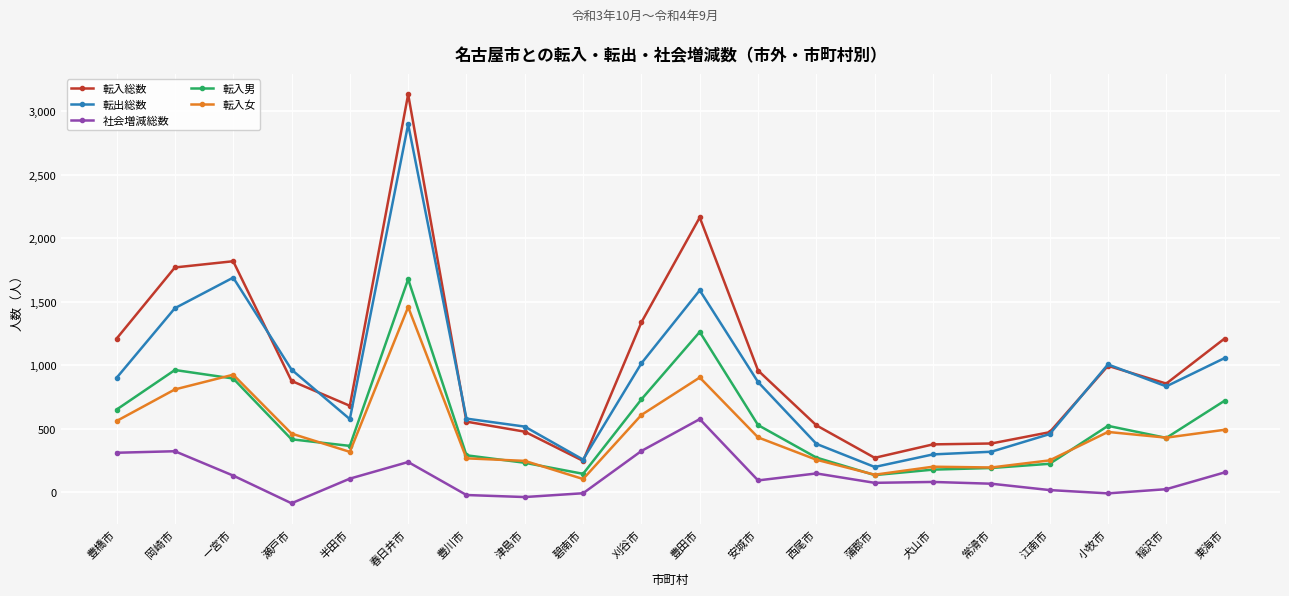

In 転出総数, how many points are higher than both neighbors (excluding endpoints)?

4